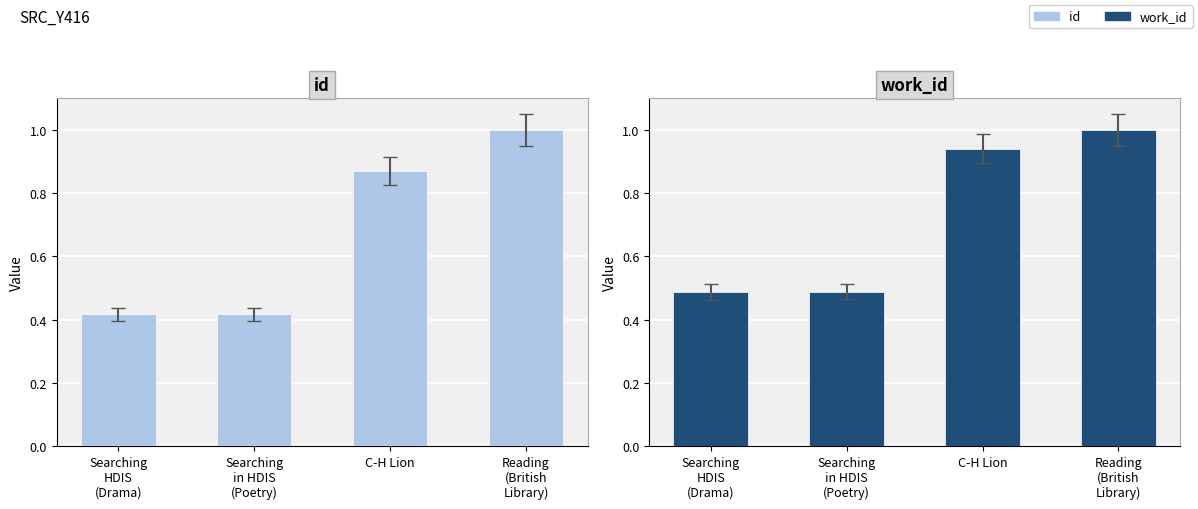

At which label is work_id closest to 0?

Searching
HDIS
(Drama)